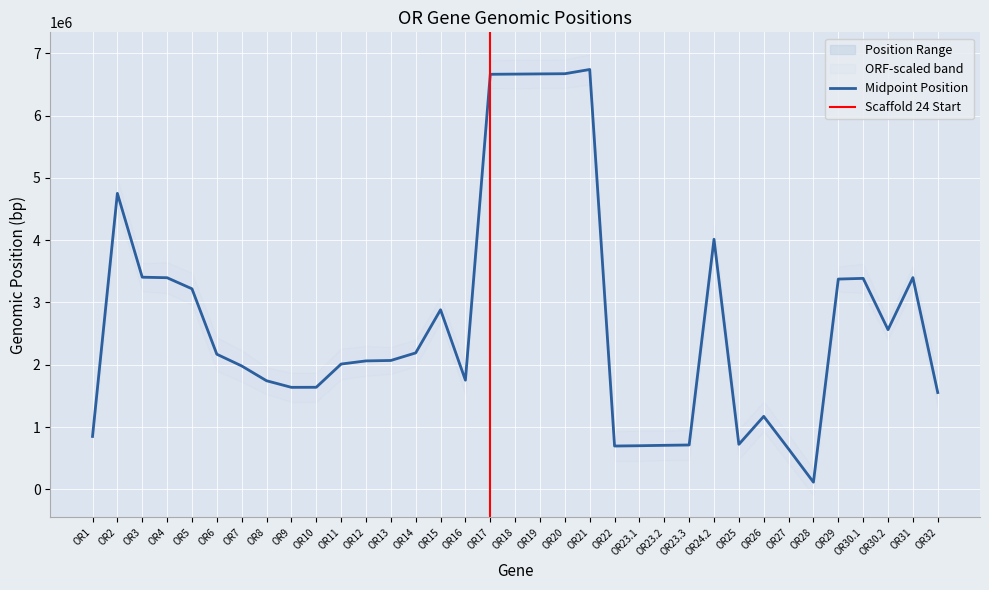

Is this an area chart (filled region under the line)?

No